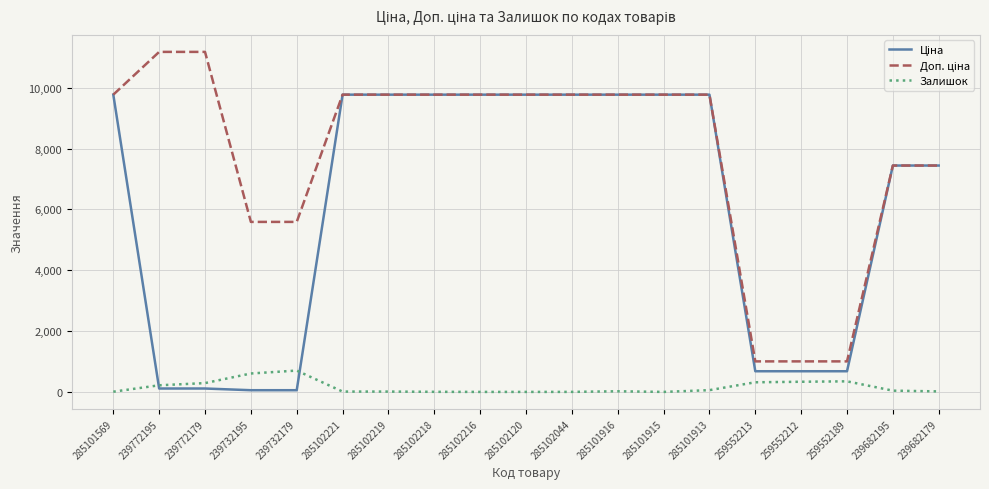

What is the greatest value displayed?

11182.0